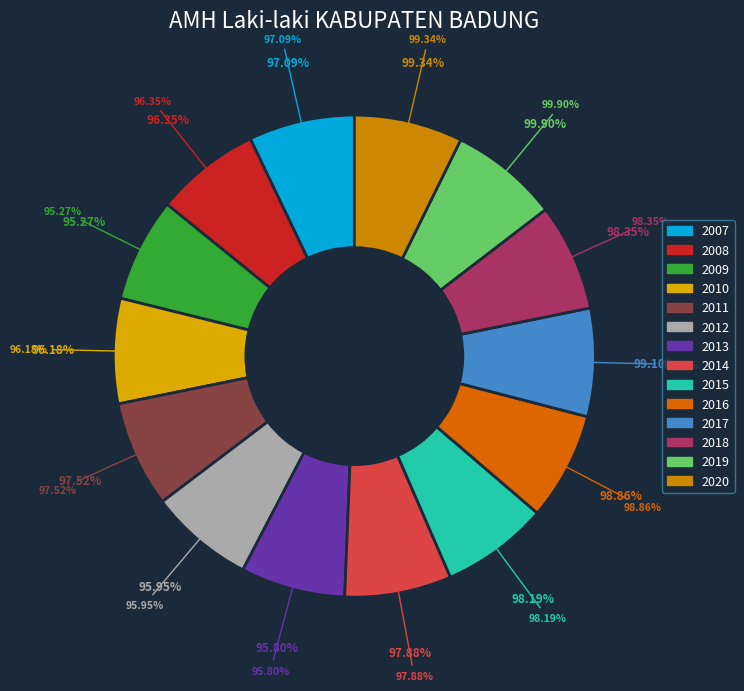

Is it true that 2015 is 16% of the pie?

False